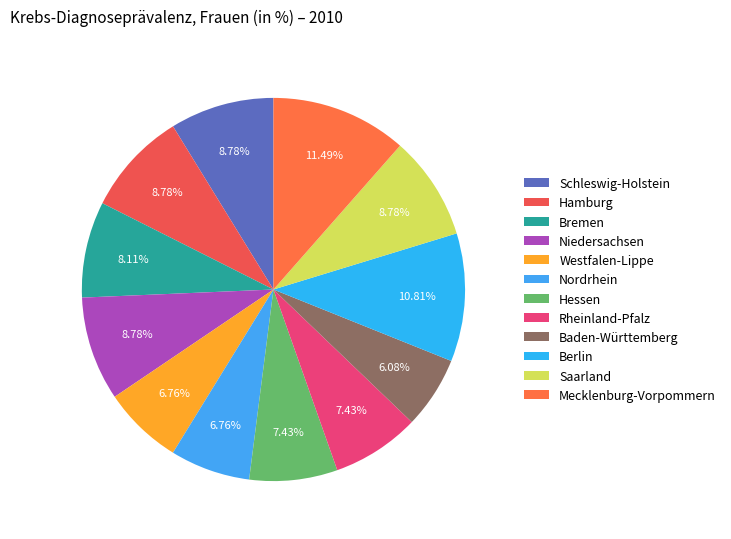

Which category has the smallest portion of the pie?

Baden-Württemberg